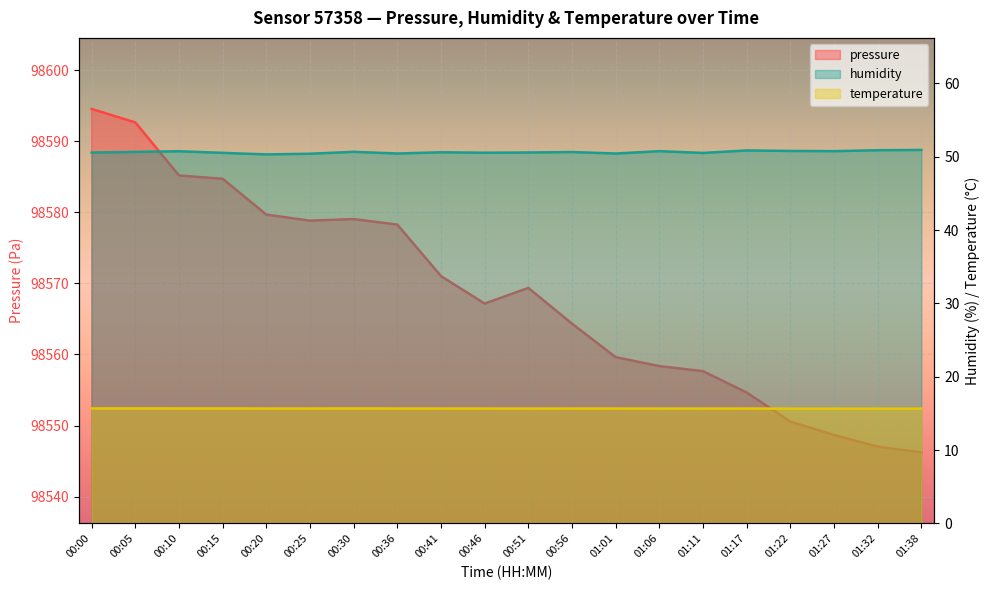

True or false: humidity and temperature cross at least once.

False